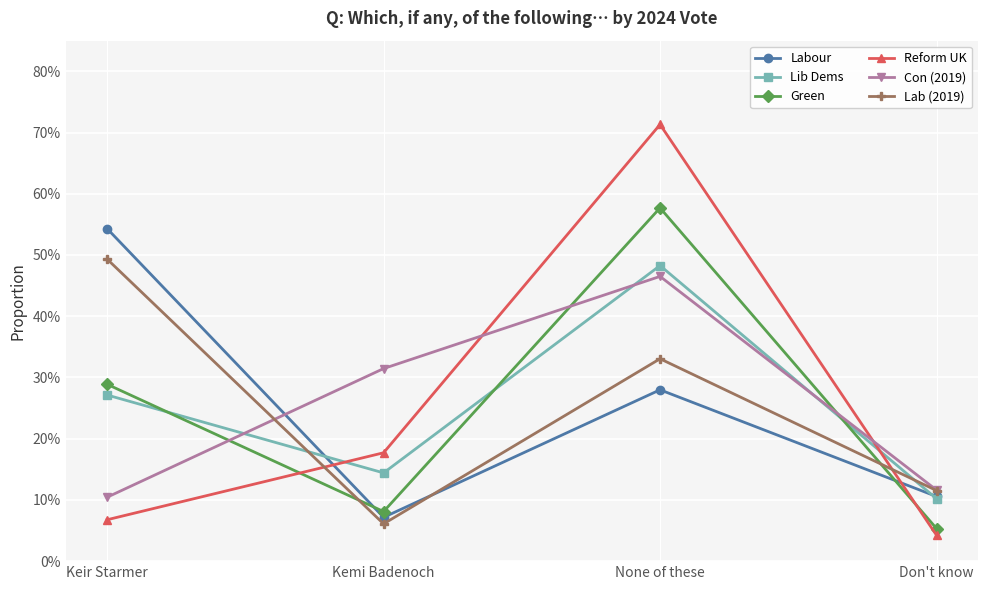

What are all the series names shown in the legend?

Labour, Lib Dems, Green, Reform UK, Con (2019), Lab (2019)